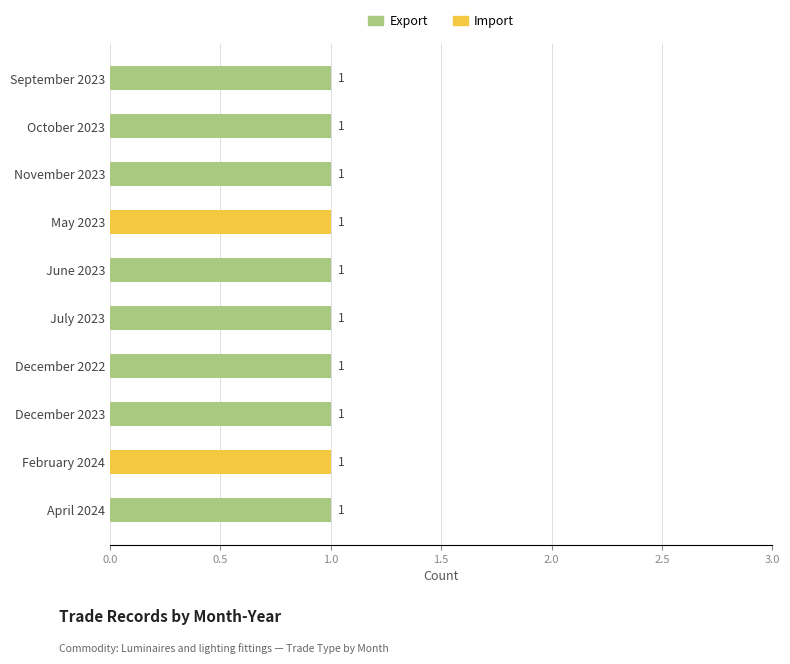

The value of Export at November 2023 is 1. True or false?

True